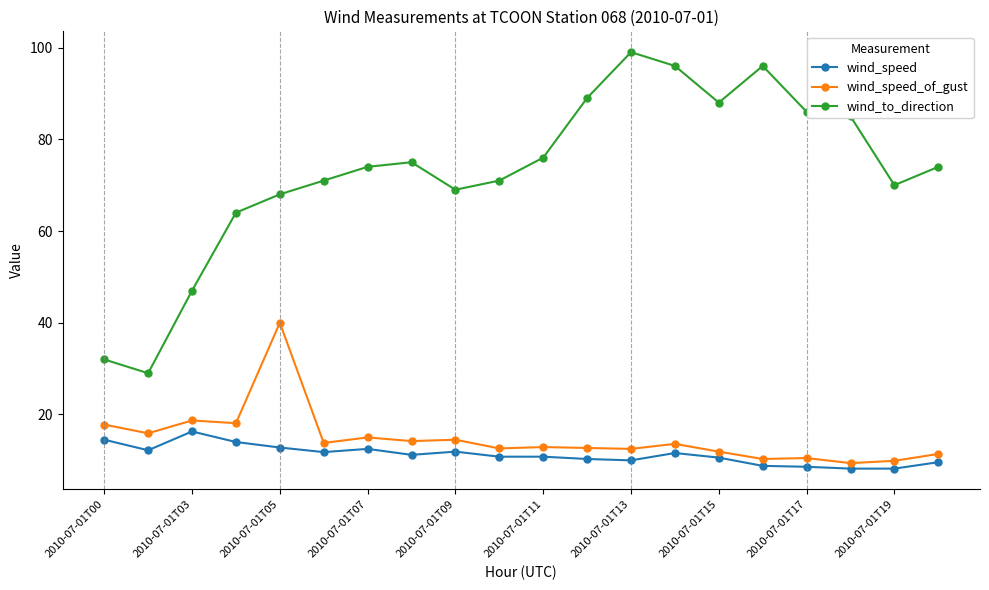

What is the value of the wind_speed point at the 5th from the left?

12.8